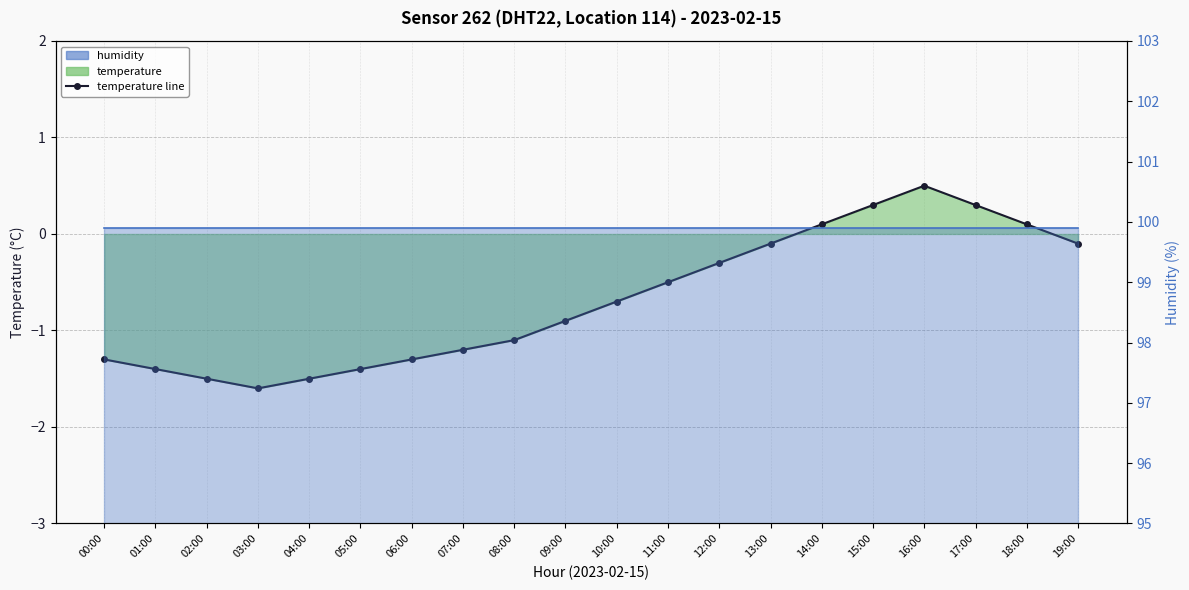

Reading right to left, list all the values displayed in this chart.

-0.1	0.1	0.3	0.5	0.3	0.1	-0.1	-0.3	-0.5	-0.7	-0.9	-1.1	-1.2	-1.3	-1.4	-1.5	-1.6	-1.5	-1.4	-1.3